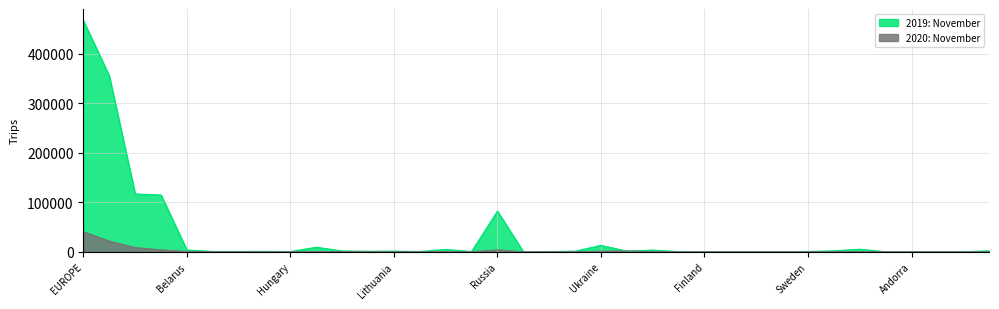

How many lines are shown in the chart?

2